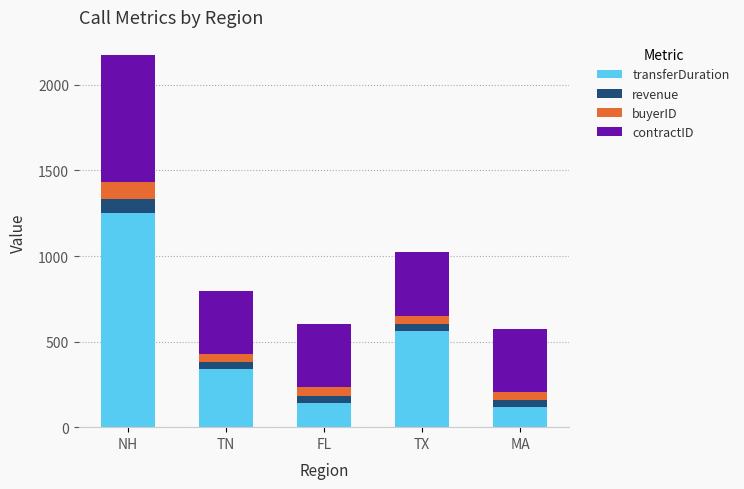

What is the sum of all transferDuration values?

2413